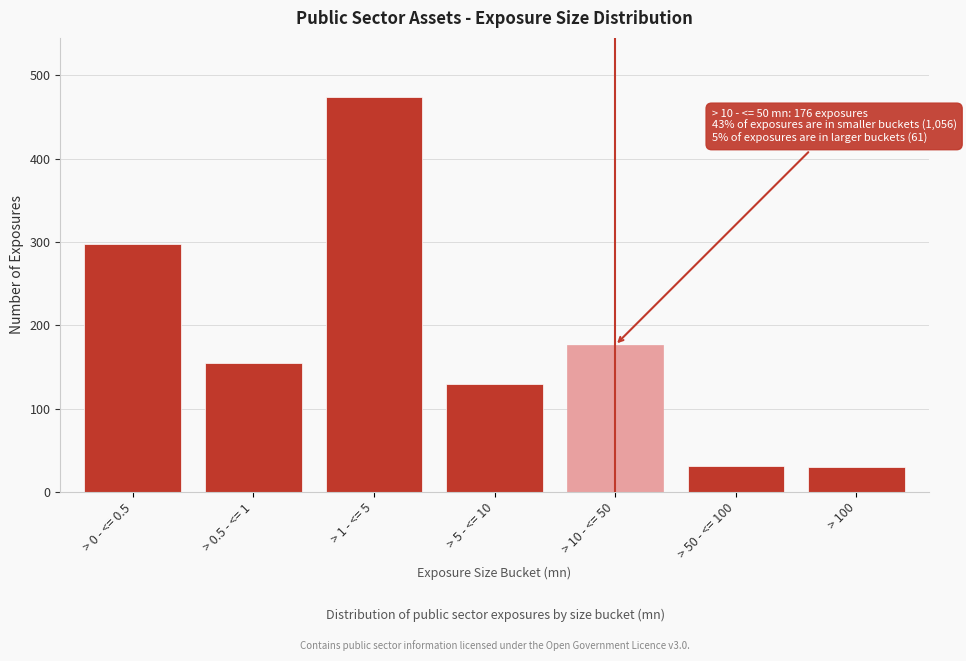

What is the average value?

185